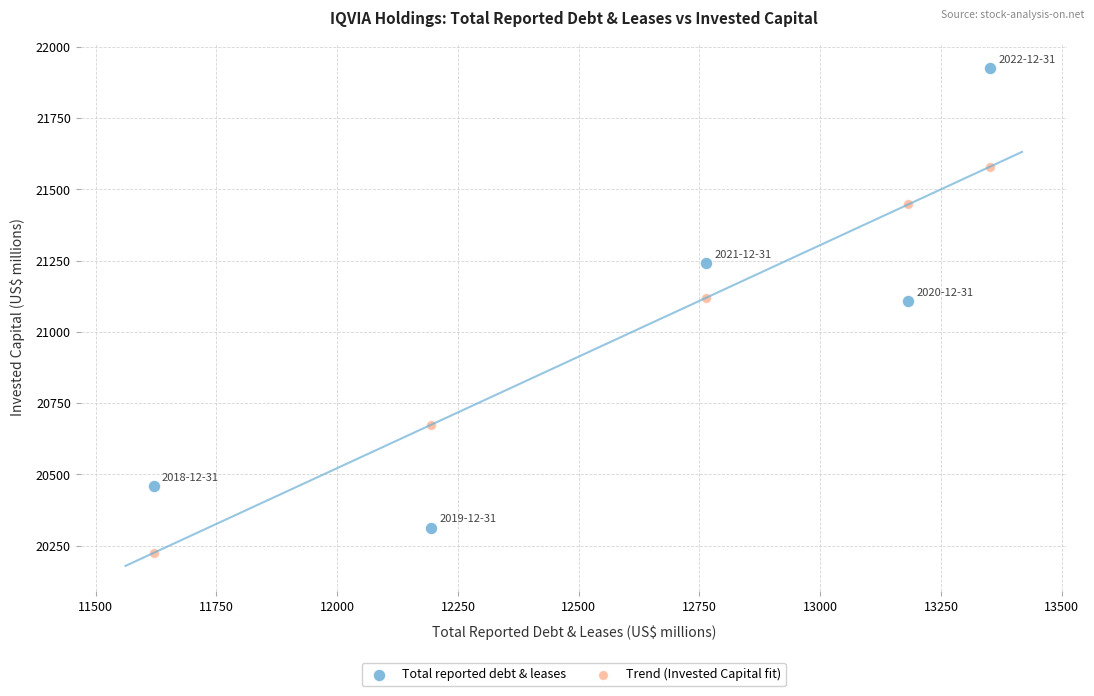

Which series reaches the maximum Y coordinate?

Total reported debt & leases